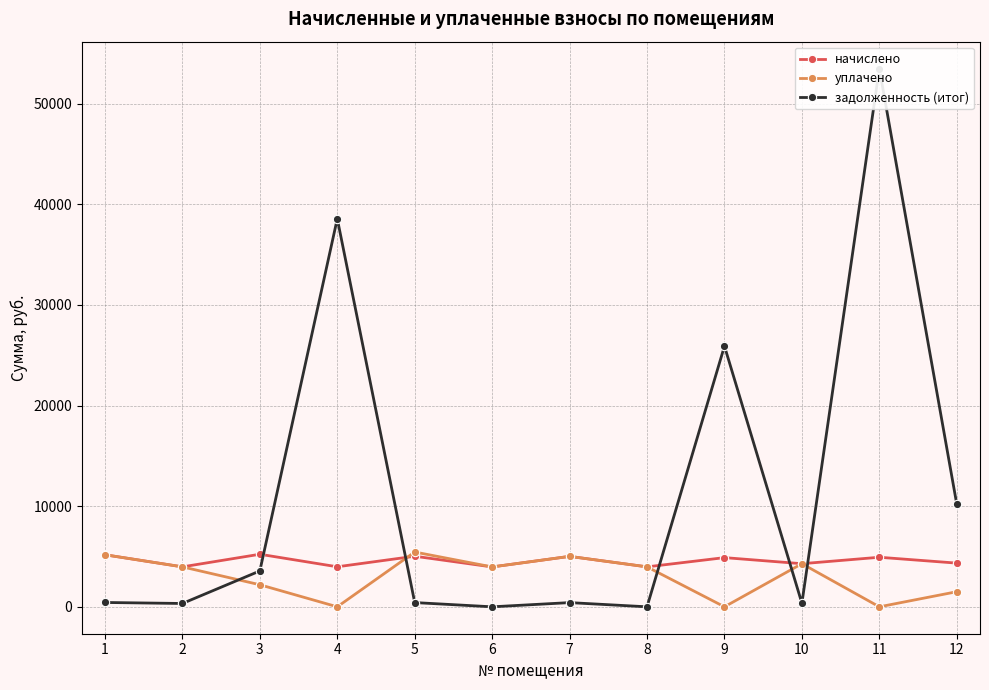

Count the number of categories in the chart.

12